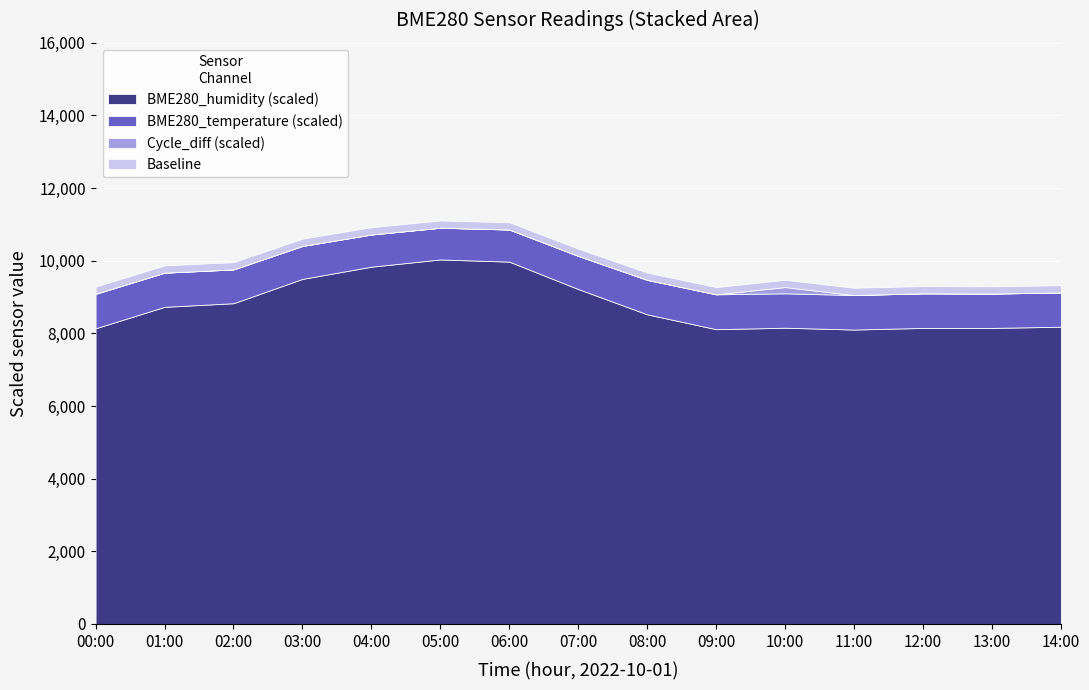

The BME280_humidity (scaled) series shows 4436.1 at 02:00. True or false?

False